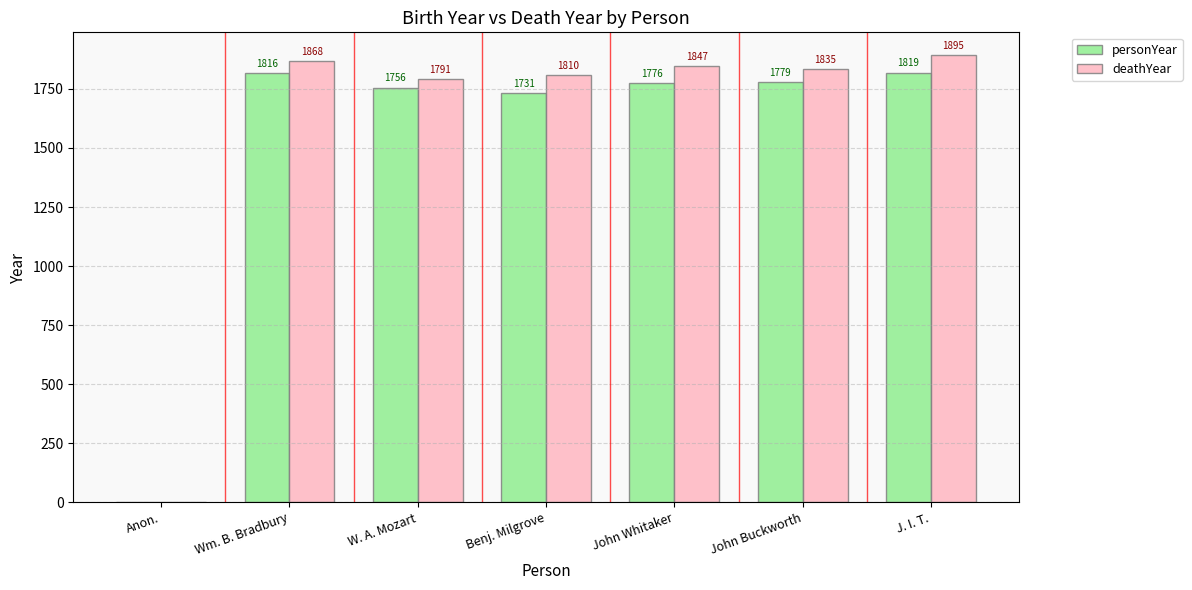

The value of deathYear at Benj. Milgrove is 2419. True or false?

False